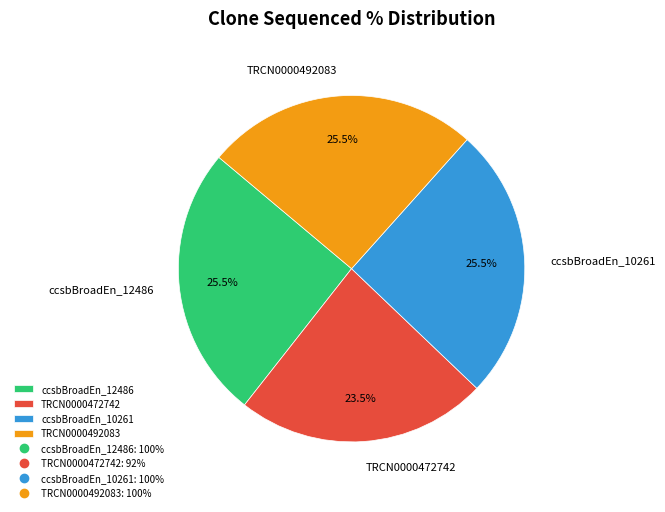

Is TRCN0000472742 the majority of the pie?

No